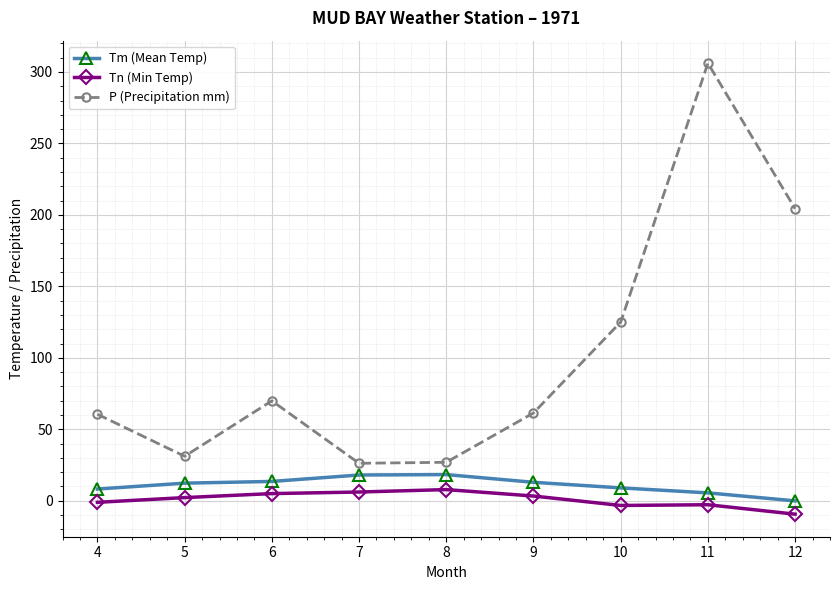

What is the smallest value displayed?

-9.4